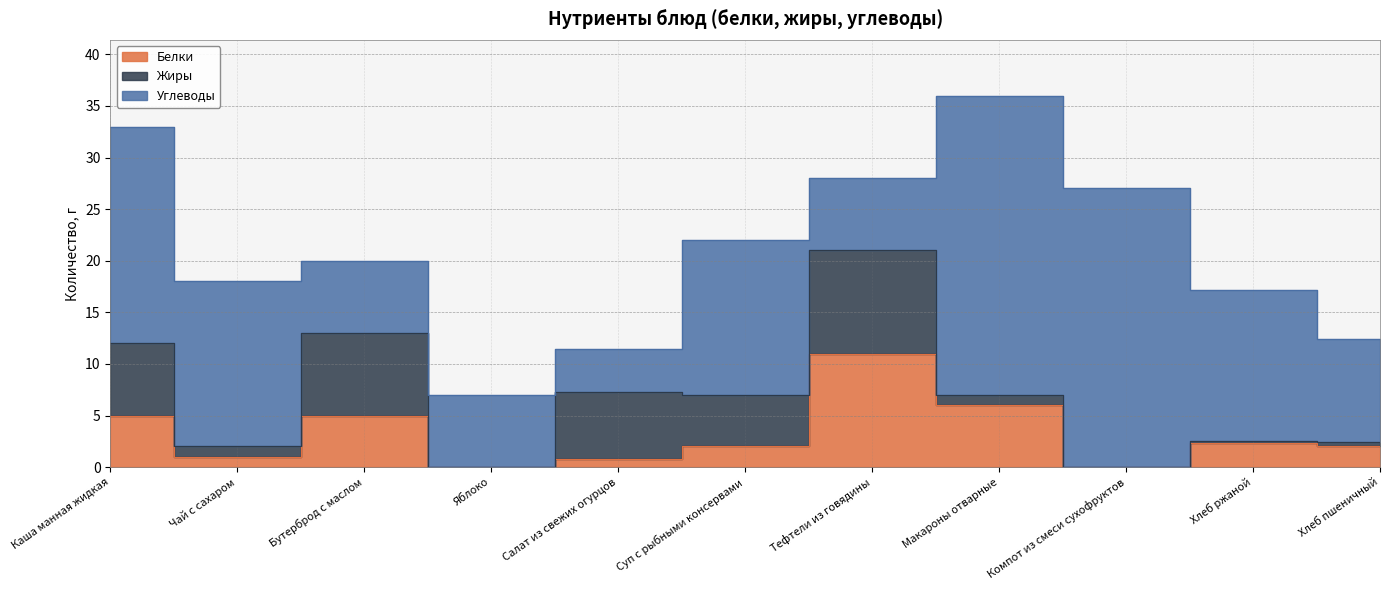

Reading left to right, transcribe all the data shown in this chart.

Белки: Каша манная жидкая=5.0	Чай с сахаром=1.0	Бутерброд с маслом=5.0	Яблоко=0.0	Салат из свежих огурцов=0.8	Суп с рыбными консервами=2.0	Тефтели из говядины=11.0	Макароны отварные=6.0	Компот из смеси сухофруктов=0.0	Хлеб ржаной=2.3	Хлеб пшеничный=2.0
Жиры: Каша манная жидкая=7.0	Чай с сахаром=1.0	Бутерброд с маслом=8.0	Яблоко=0.0	Салат из свежих огурцов=6.5	Суп с рыбными консервами=5.0	Тефтели из говядины=10.0	Макароны отварные=1.0	Компот из смеси сухофруктов=0.0	Хлеб ржаной=0.2	Хлеб пшеничный=0.4
Углеводы: Каша манная жидкая=21.0	Чай с сахаром=16.0	Бутерброд с маслом=7.0	Яблоко=7.0	Салат из свежих огурцов=4.1	Суп с рыбными консервами=15.0	Тефтели из говядины=7.0	Макароны отварные=29.0	Компот из смеси сухофруктов=27.0	Хлеб ржаной=14.7	Хлеб пшеничный=10.0